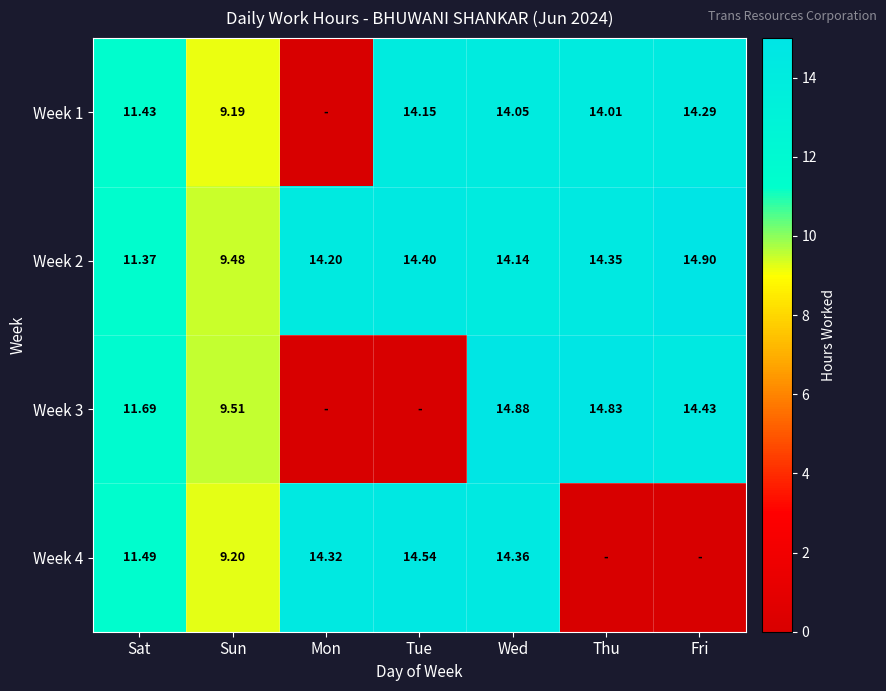

Where does the Week 2 series first go above 14?

Mon